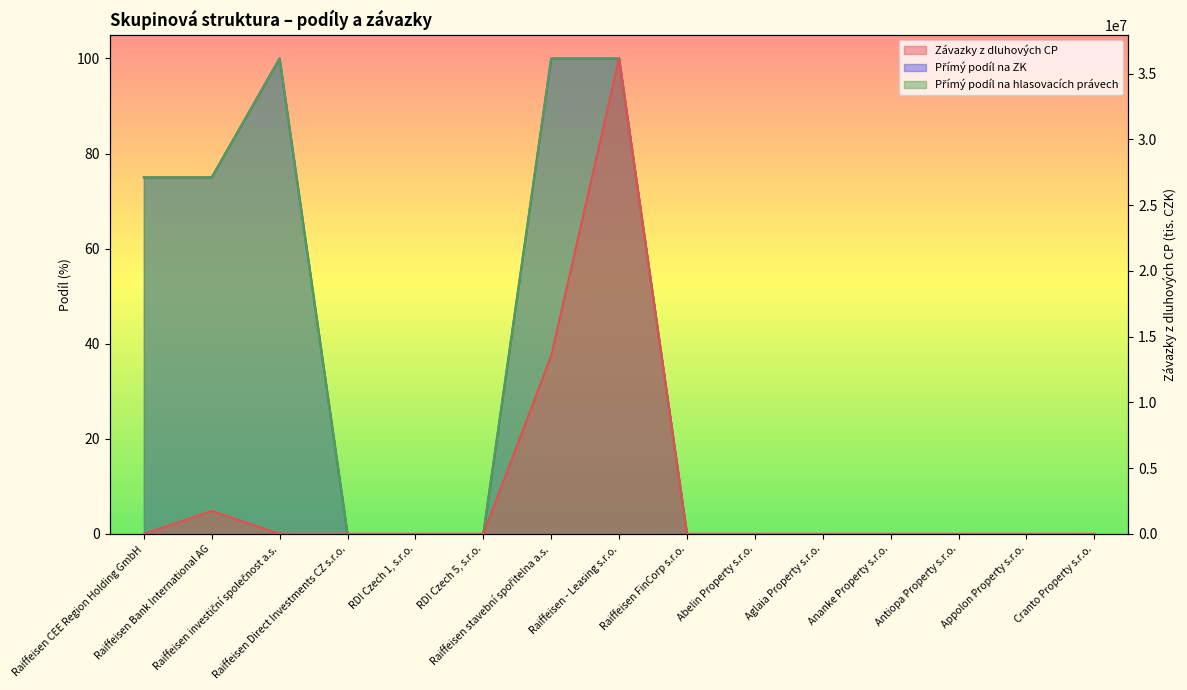

Which series has the largest range (max minus min)?

Závazky z dluhových CP